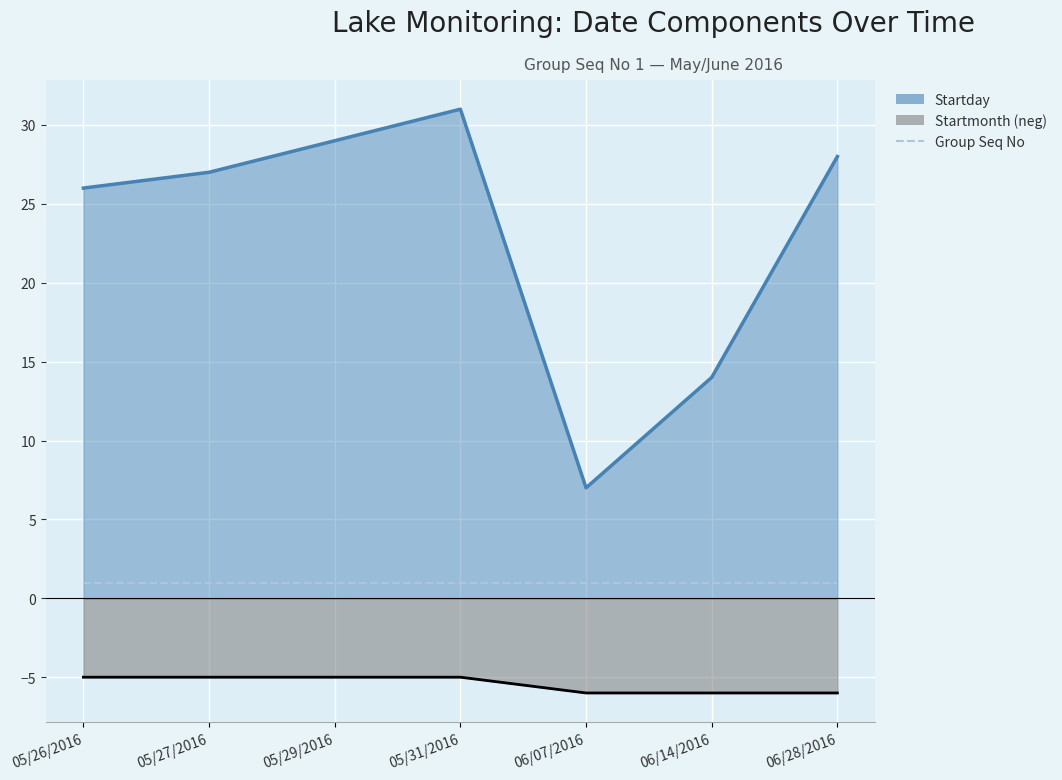

What is the difference between the maximum and minimum values in the Startmonth series?

1